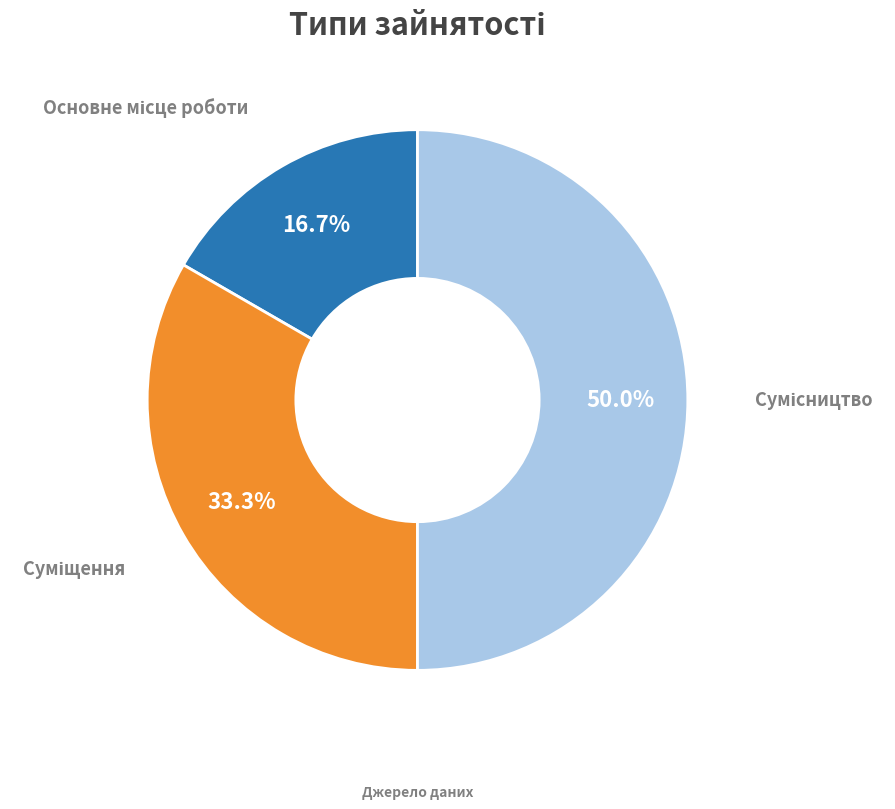

Does Суміщення represent more than half of the total?

No